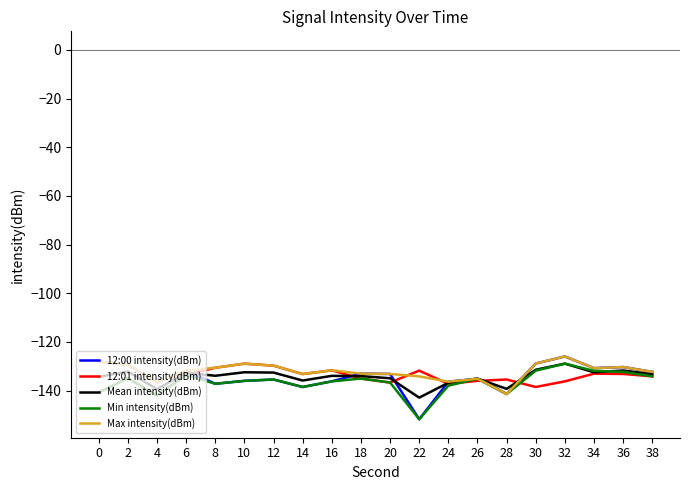

What is the spread (max minus min) of values at 8?

6.6